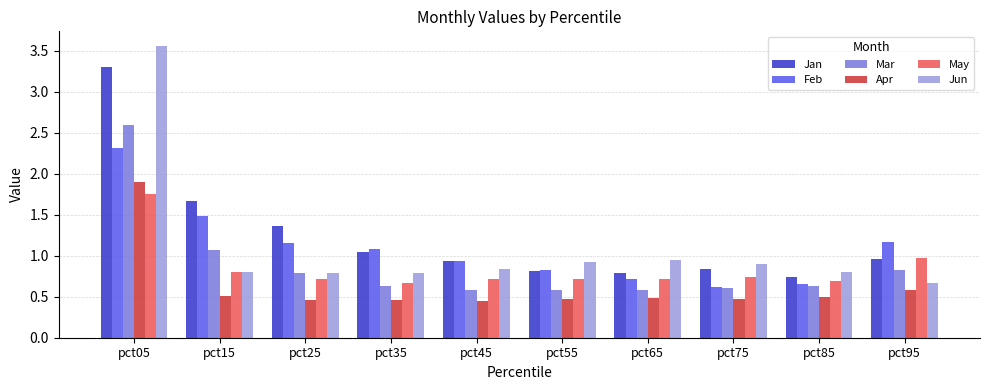

Rank the series by their maximum value, from lowest to highest.

May, Apr, Feb, Mar, Jan, Jun